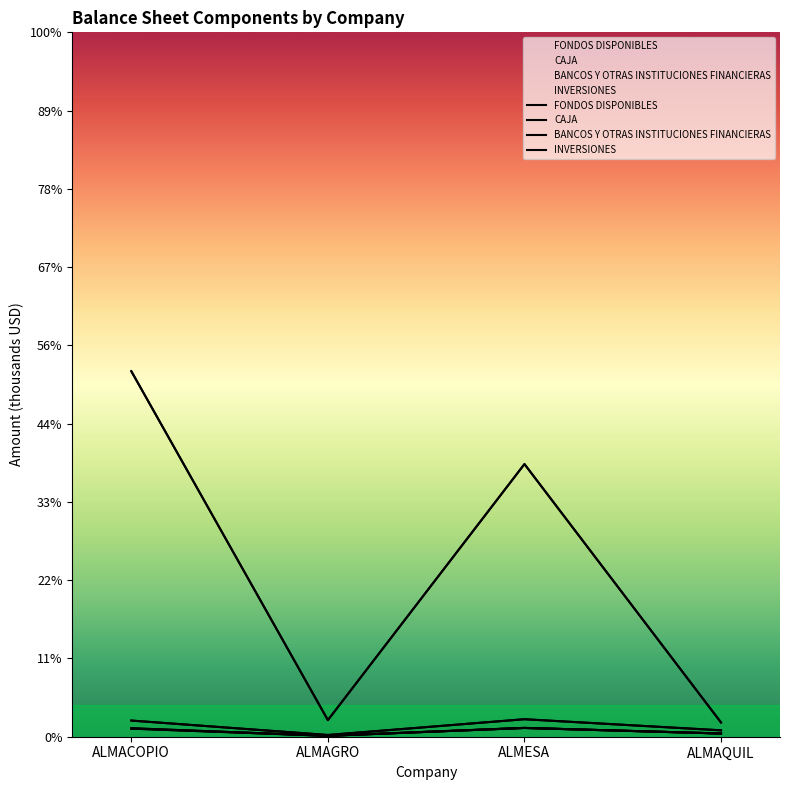

How many data points in CAJA are above 108?

2